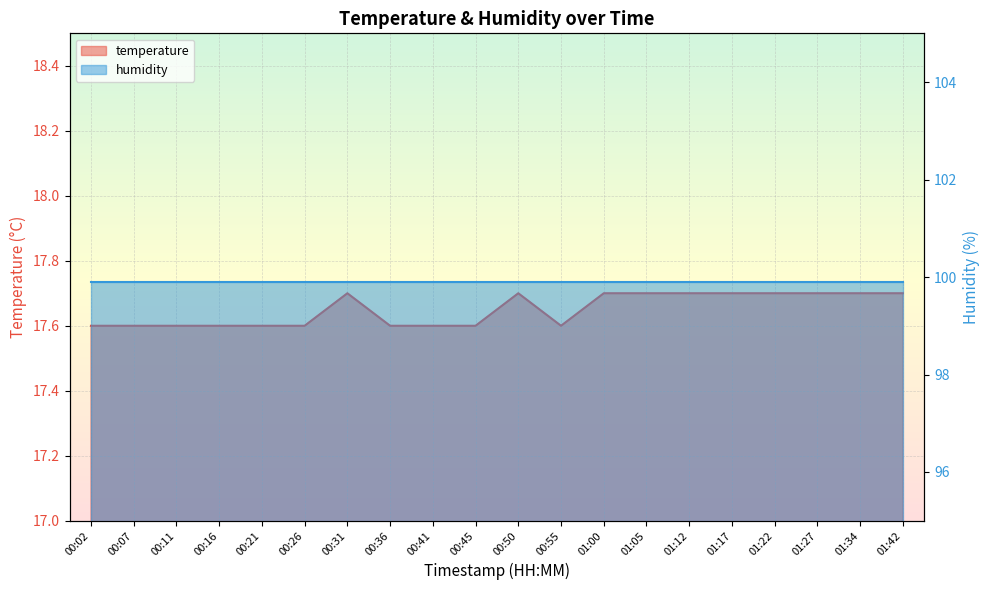

At which category does the chart reach its minimum across all series?

00:02